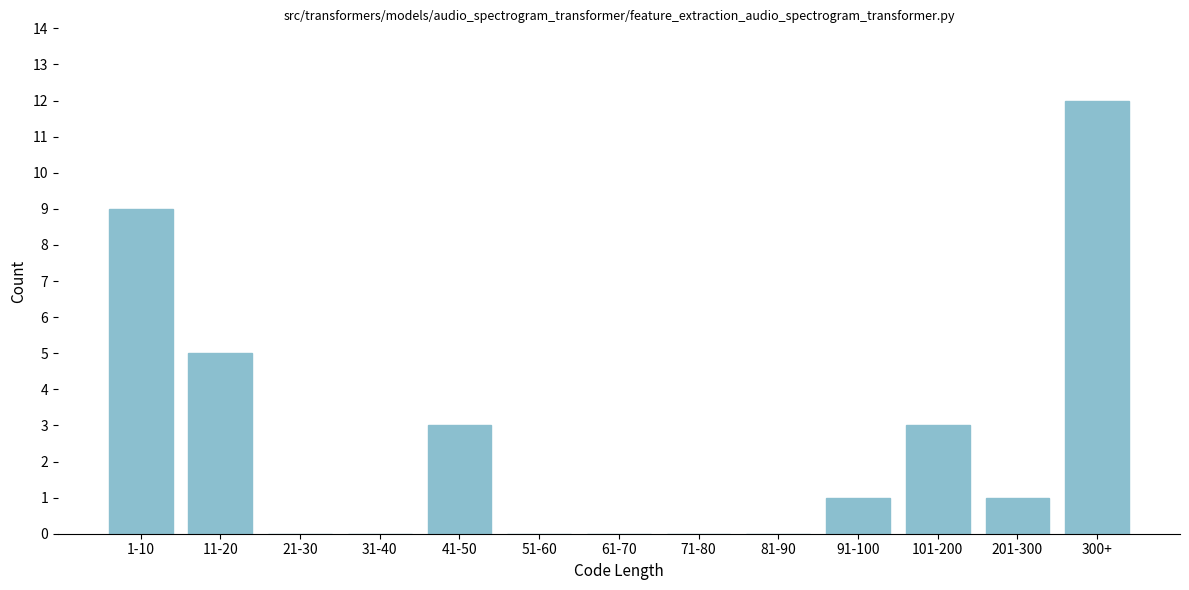

Reading left to right, extract all data points from this chart.

1-10=9	11-20=5	21-30=0	31-40=0	41-50=3	51-60=0	61-70=0	71-80=0	81-90=0	91-100=1	101-200=3	201-300=1	300+=12